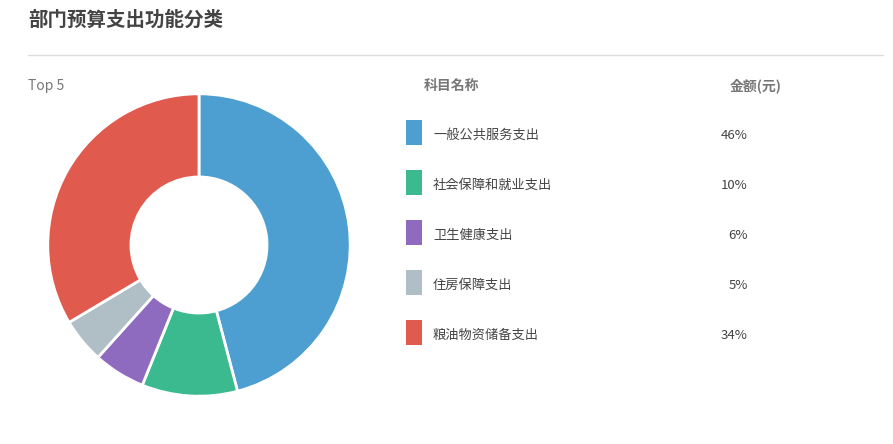

Is there any slice that represents more than half of the pie?

No